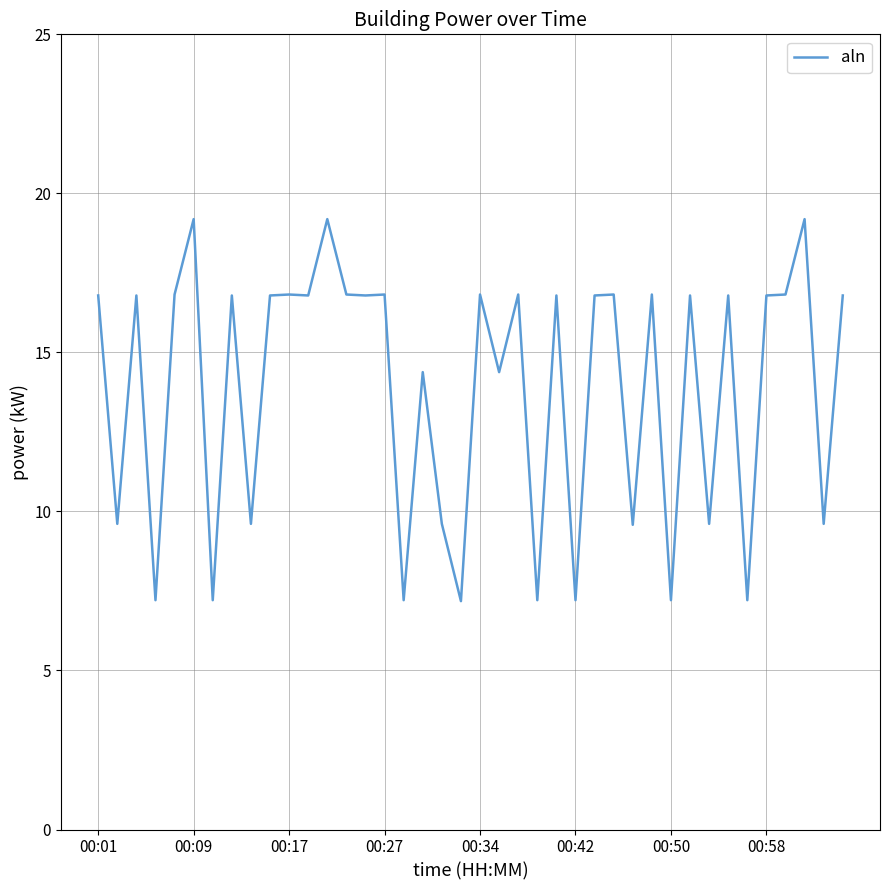

Count the number of values greater than 16.

24